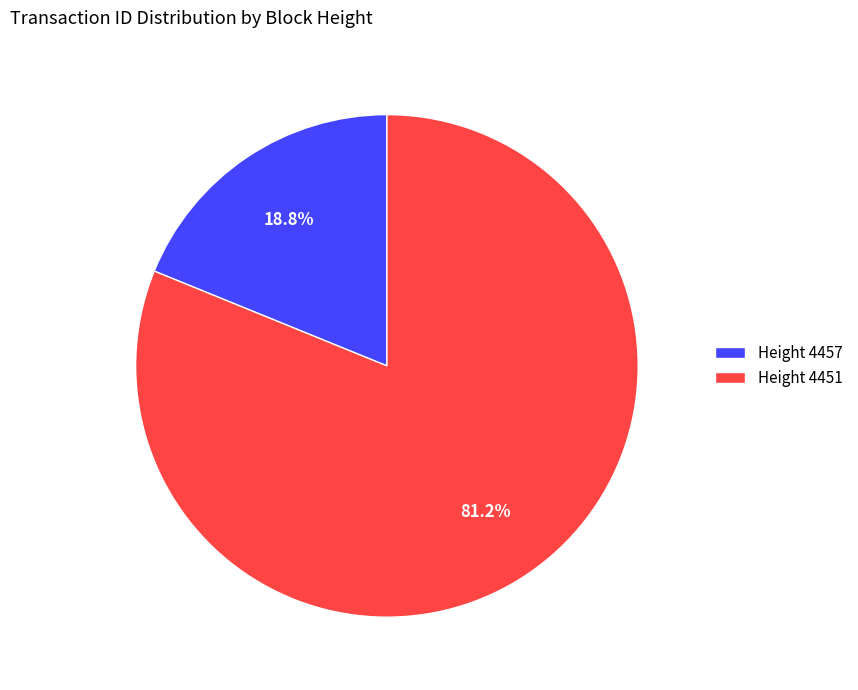

What percentage is NOT represented by Height 4457?

81.2%